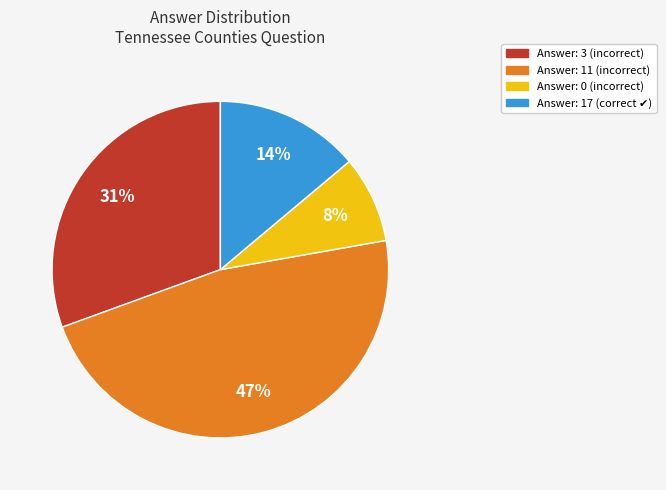

To the nearest percent, what is the difference between the largest and smallest slice percentages?

39%